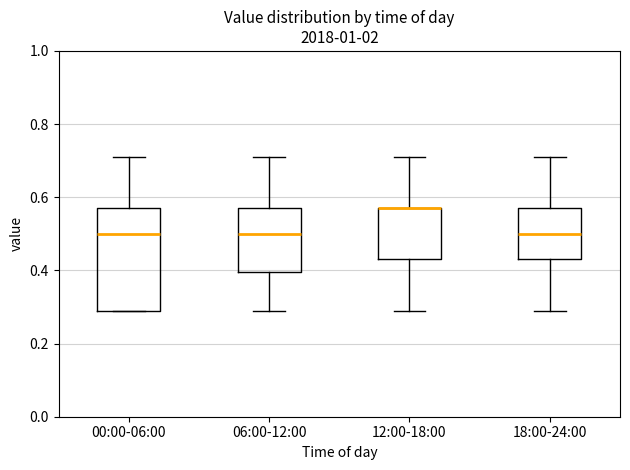

Reading left to right, transcribe this box plot: for each box, give where its median line is, the range the box spans, and where its two whiskers end, as read against the y-axis. The values are not printed on the chart, so give them approximately, as read against the axis.

00:00-06:00: median 0.50, box 0.30 to 0.58, whiskers 0.30 to 0.72
06:00-12:00: median 0.50, box 0.40 to 0.58, whiskers 0.30 to 0.72
12:00-18:00: median 0.58 (drawn on the box's upper edge), box 0.44 to 0.58, whiskers 0.30 to 0.72
18:00-24:00: median 0.50, box 0.44 to 0.58, whiskers 0.30 to 0.72